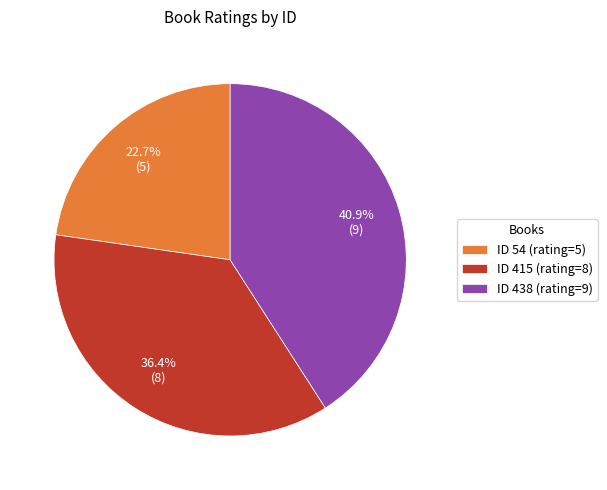

Does ID 438 (rating=9) account for over 50% of the chart?

No